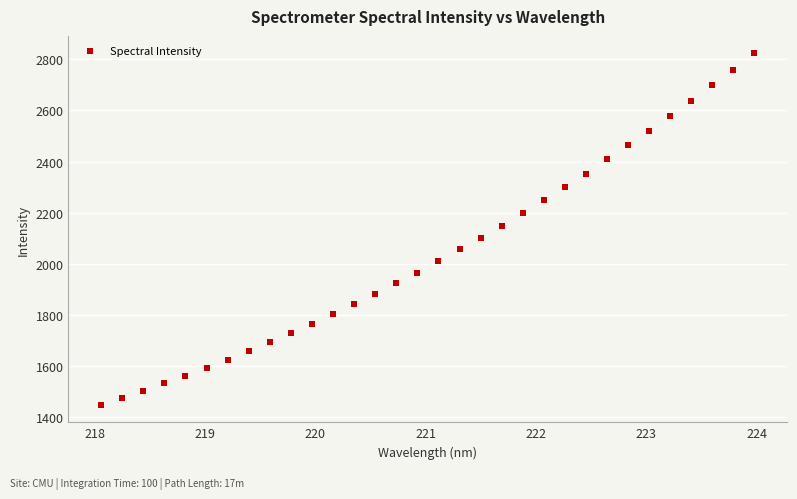

What is the range of X values (max minus min)?

5.9